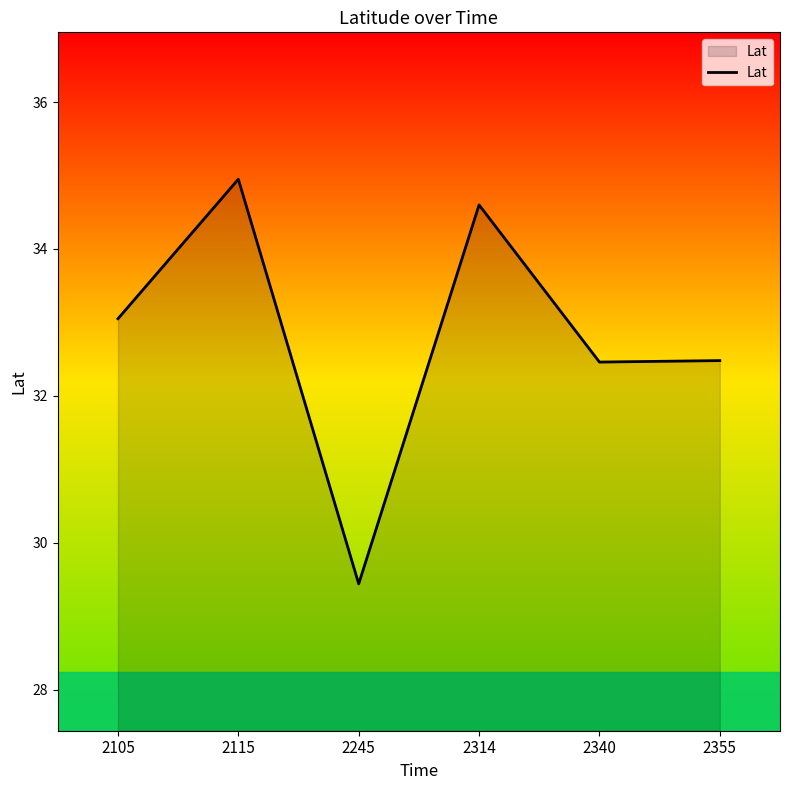

At which label does the data first exceed 33?

2105